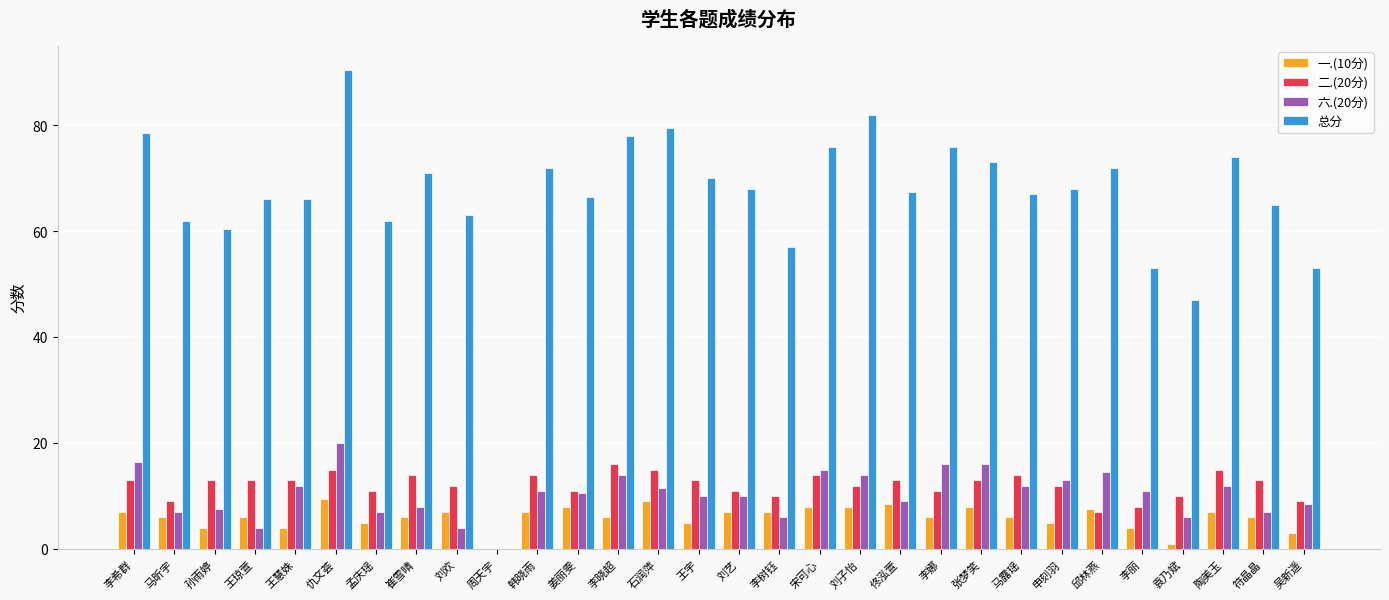

Count the number of categories in the chart.

30